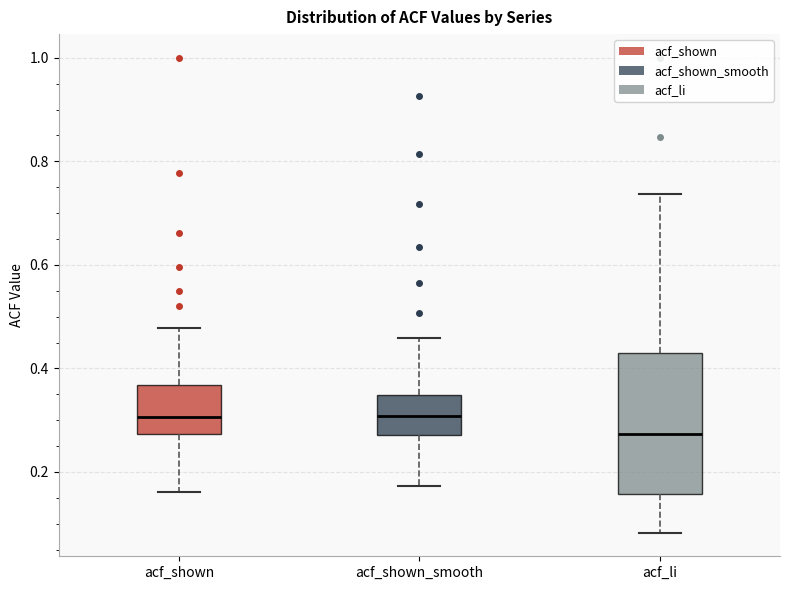

Reading left to right, transcribe this box plot: for each box, give where its median line is, the range the box spans, and where its two whiskers end, as read against the y-axis. The values are not printed on the chart, so give them approximately, as read against the axis.

acf_shown: median 0.30, box 0.28 to 0.36, whiskers 0.16 to 0.48
acf_shown_smooth: median 0.30, box 0.28 to 0.34, whiskers 0.18 to 0.46
acf_li: median 0.28, box 0.16 to 0.42, whiskers 0.08 to 0.74